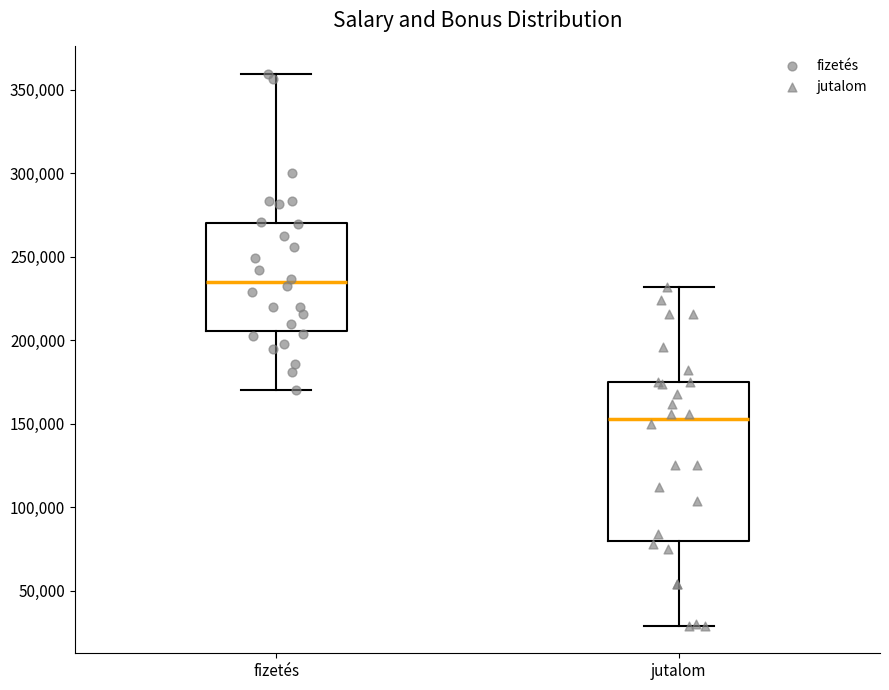

Which box is the tallest, from its lower edge to its upper edge?

jutalom